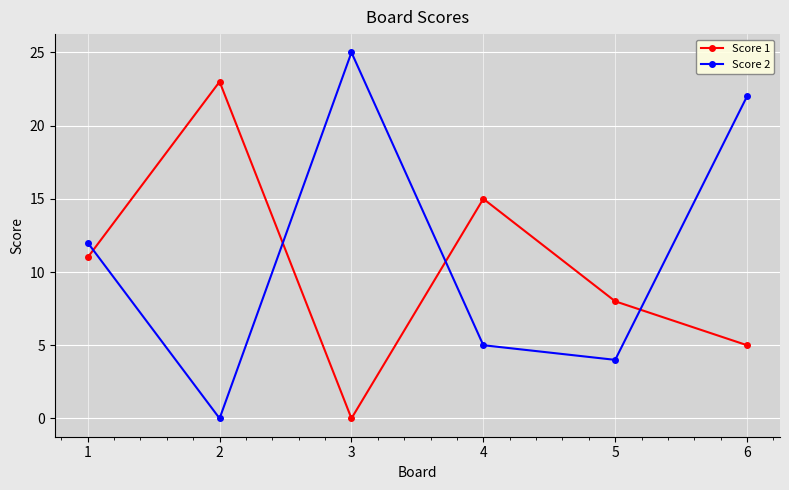

True or false: Score 2 and Score 1 cross at least once.

True